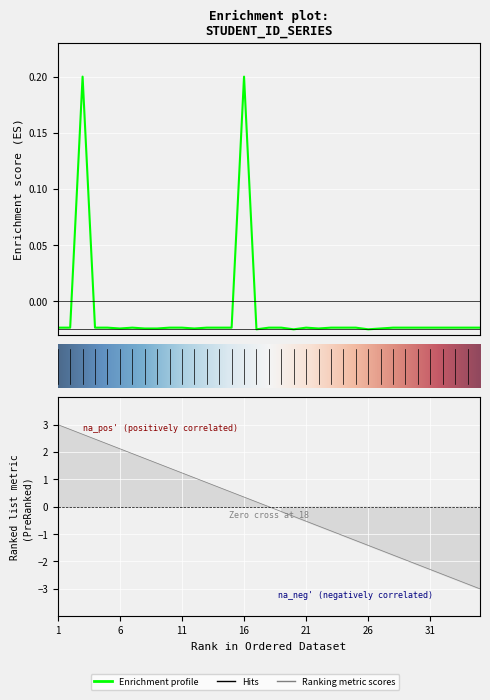

True or false: the data shows -0.0 at 4.

False